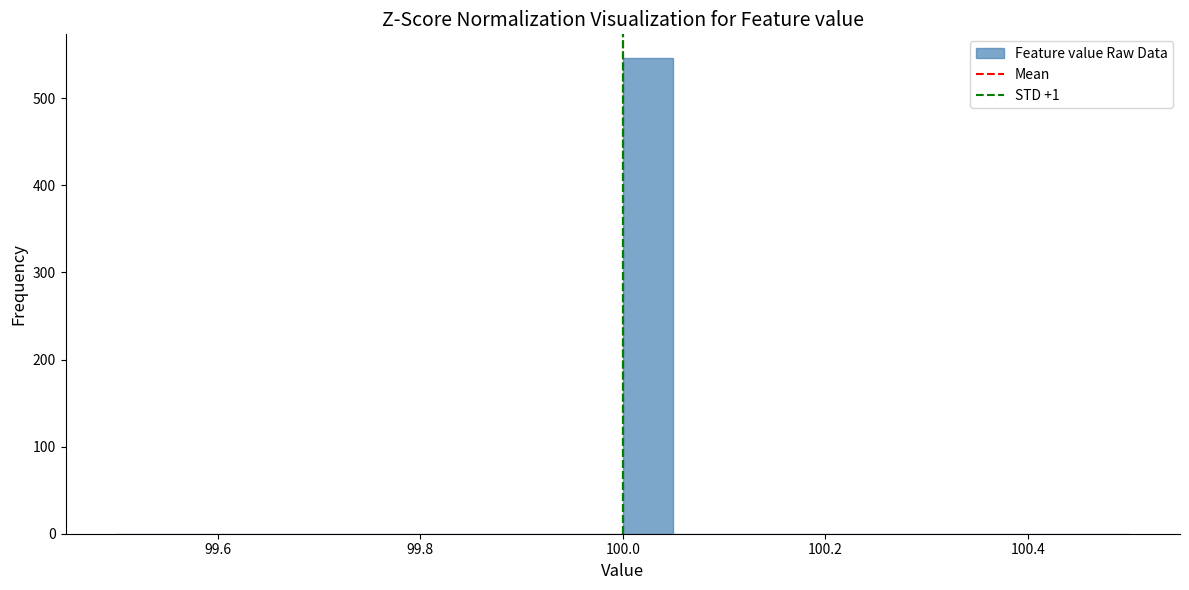

Read against the x-axis, roughly where is the centre of the tallest bar?

100.02